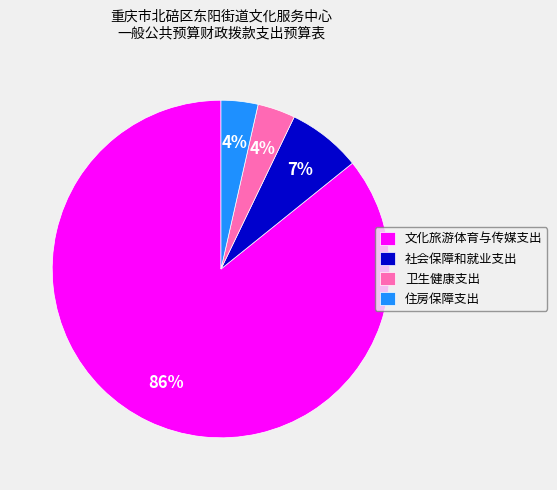

The 社会保障和就业支出 slice represents 7% of the pie. True or false?

True